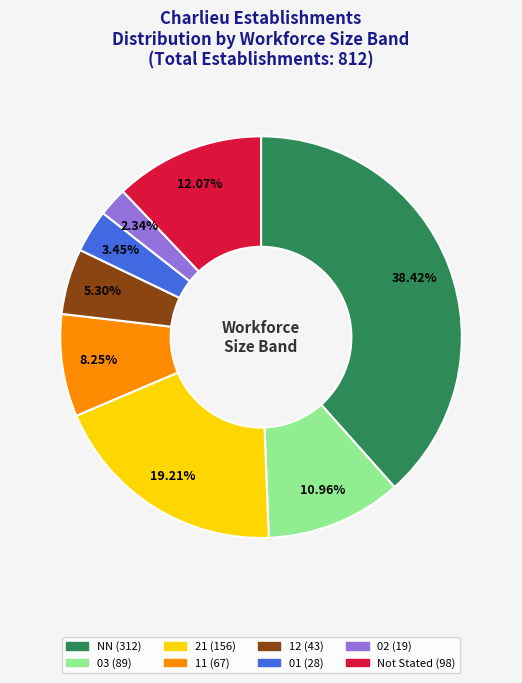

Is there any slice that represents more than half of the pie?

No